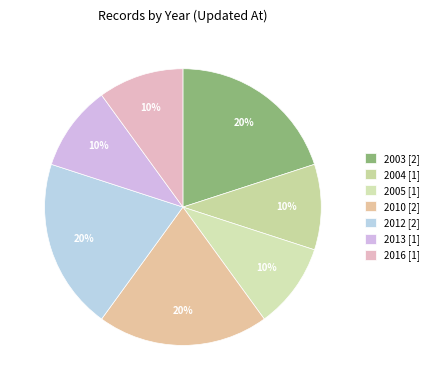

How many segments does this pie chart have?

7